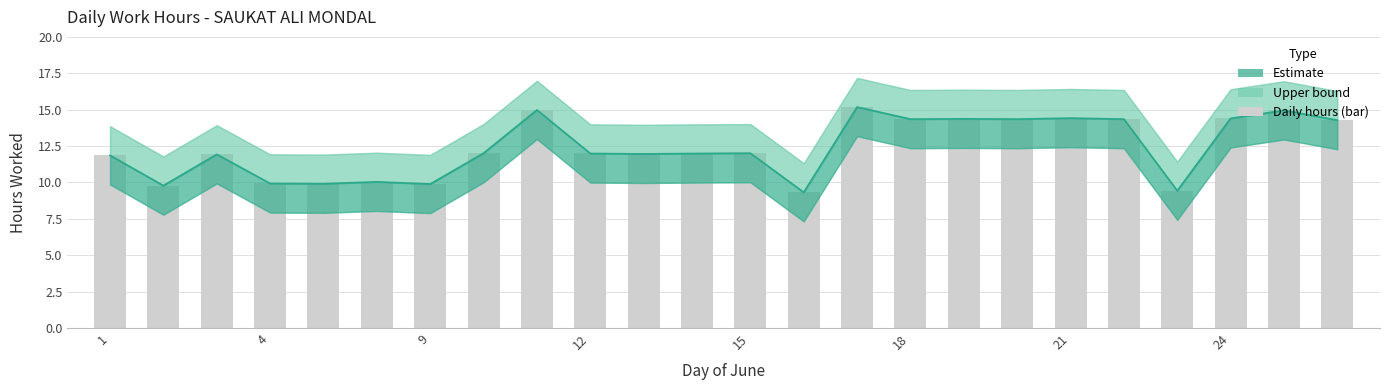

Reading left to right, list all the values displayed in this chart.

11.9	9.8	11.9	9.9	9.9	10.0	9.9	12.0	15.0	12.0	12.0	12.0	12.0	9.3	15.2	14.3	14.4	14.3	14.4	14.3	9.4	14.4	14.9	14.3